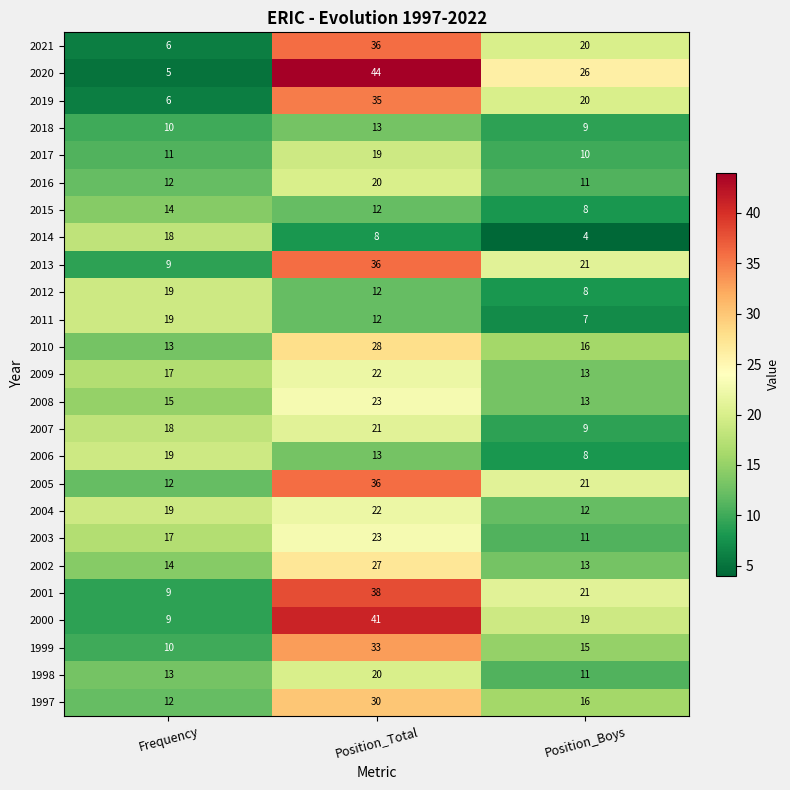

Count the number of data series in this chart.

25